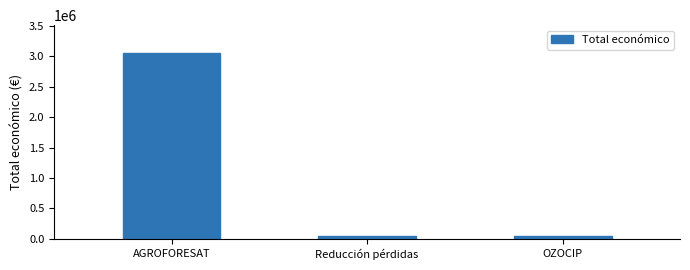

Count the number of categories in the chart.

3